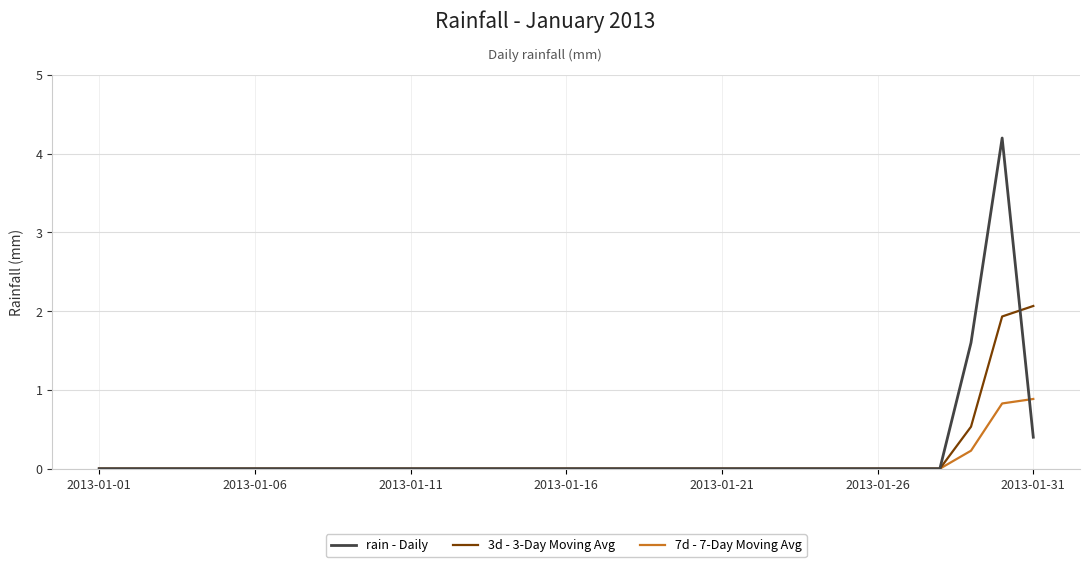

Which series has the widest spread of values?

rain - Daily